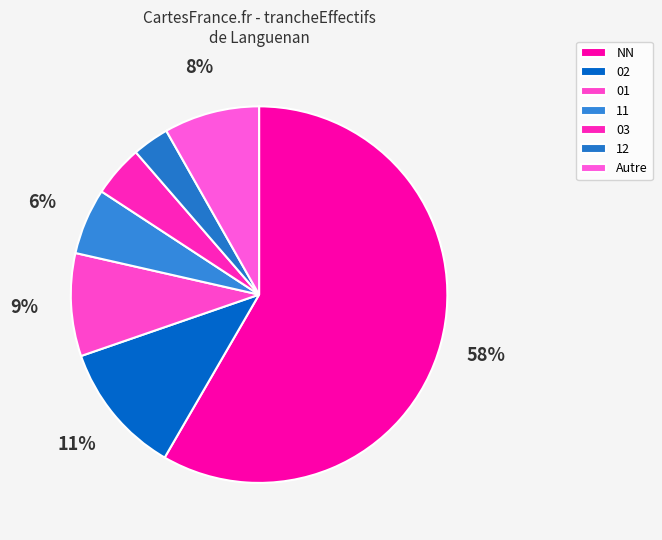

How many segments does this pie chart have?

7